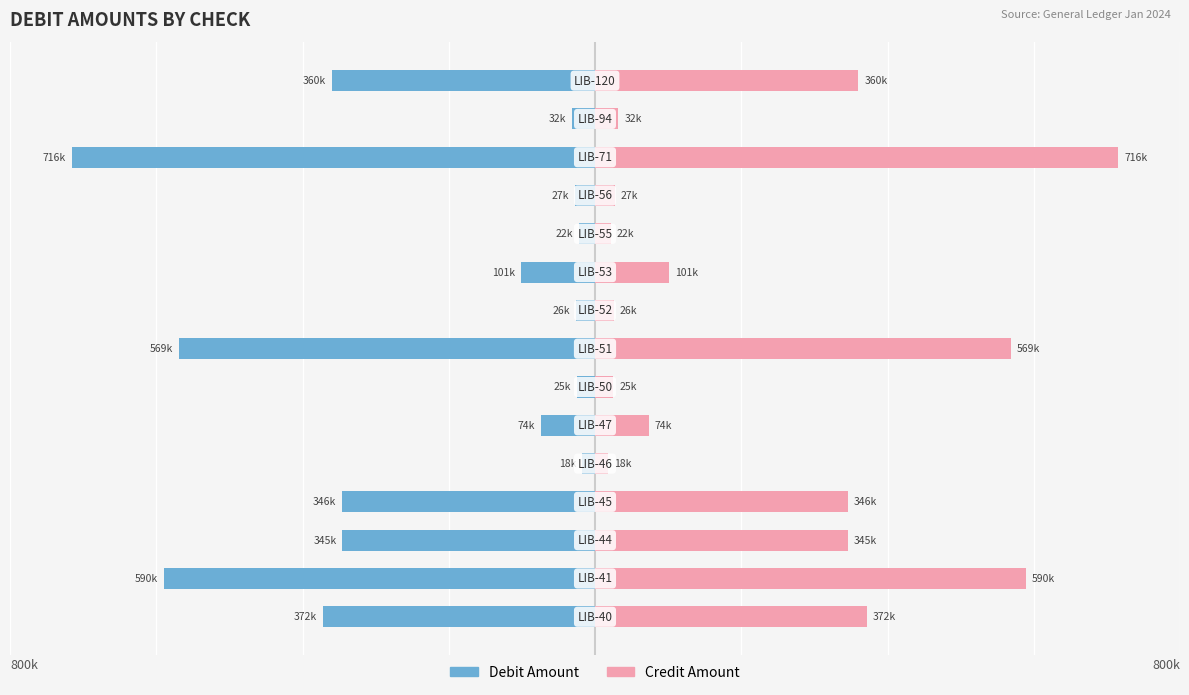

What is the smallest value displayed?

17589.0